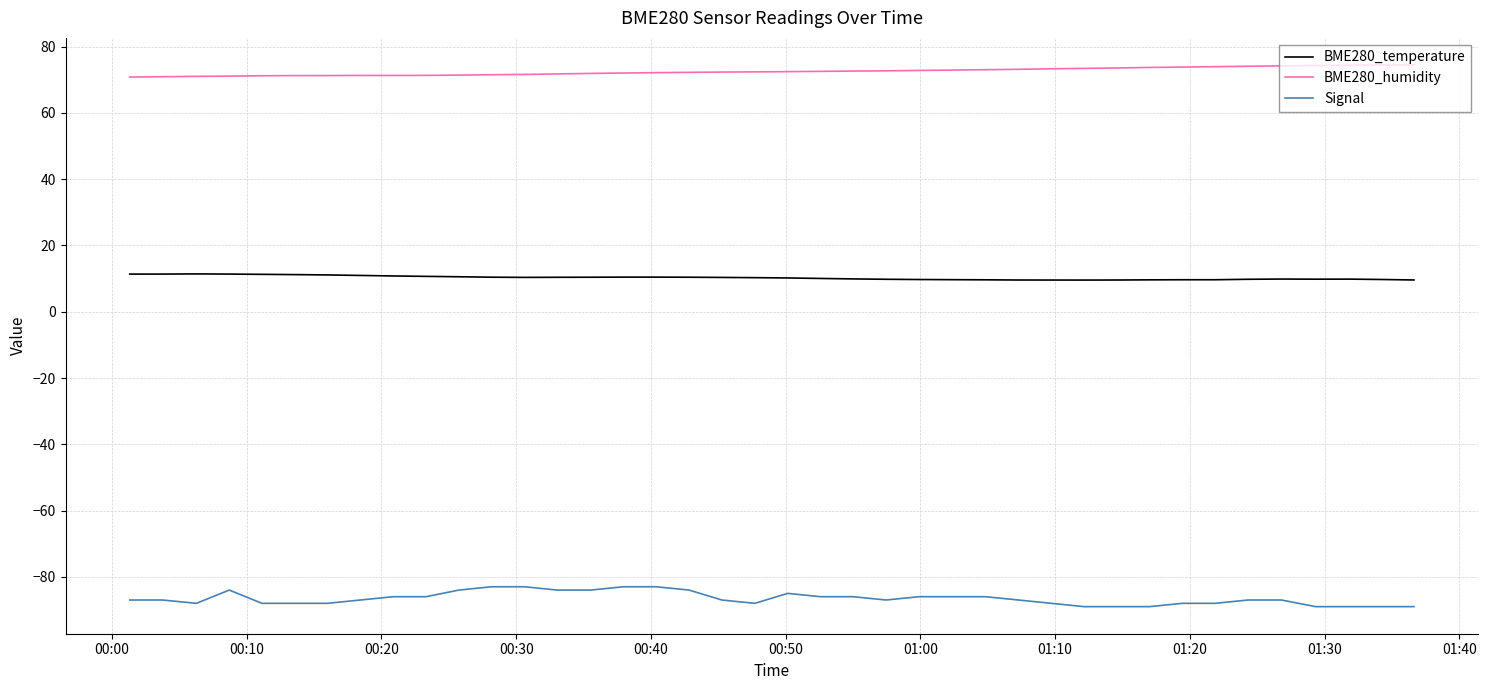

List the series in order of their peak value, highest first.

BME280_humidity, BME280_temperature, Signal